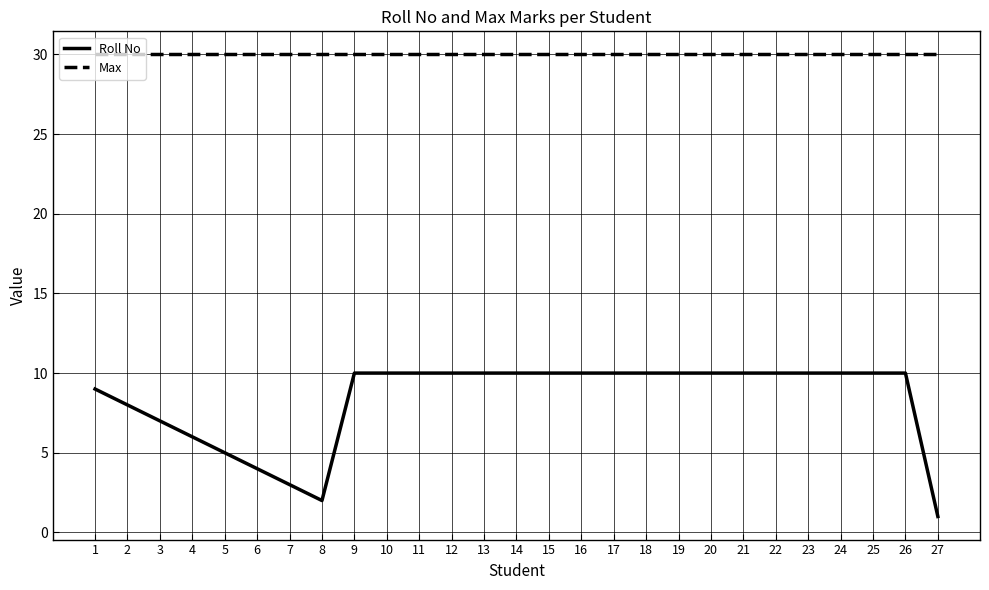

Is it true that Max equals 30 at 11?

True